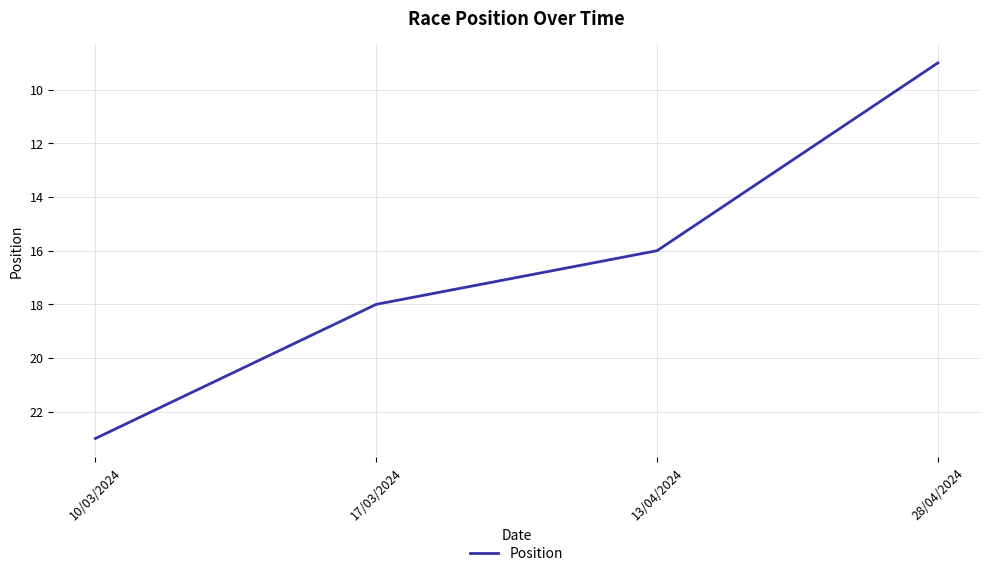

Between 17/03/2024 and 28/04/2024, which is larger?

17/03/2024